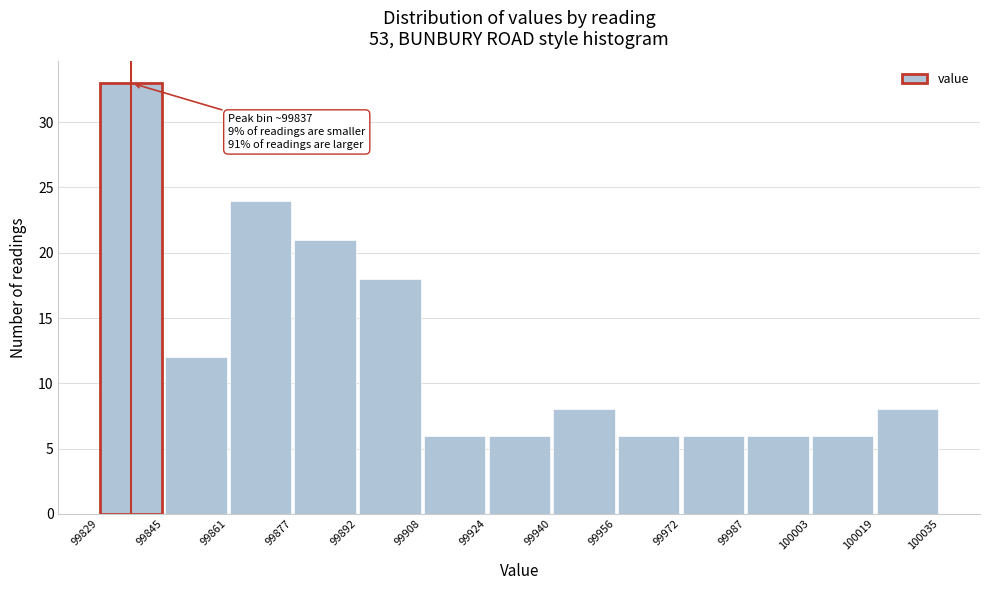

Which range on the x-axis has the tallest bar?

99829 to 99845